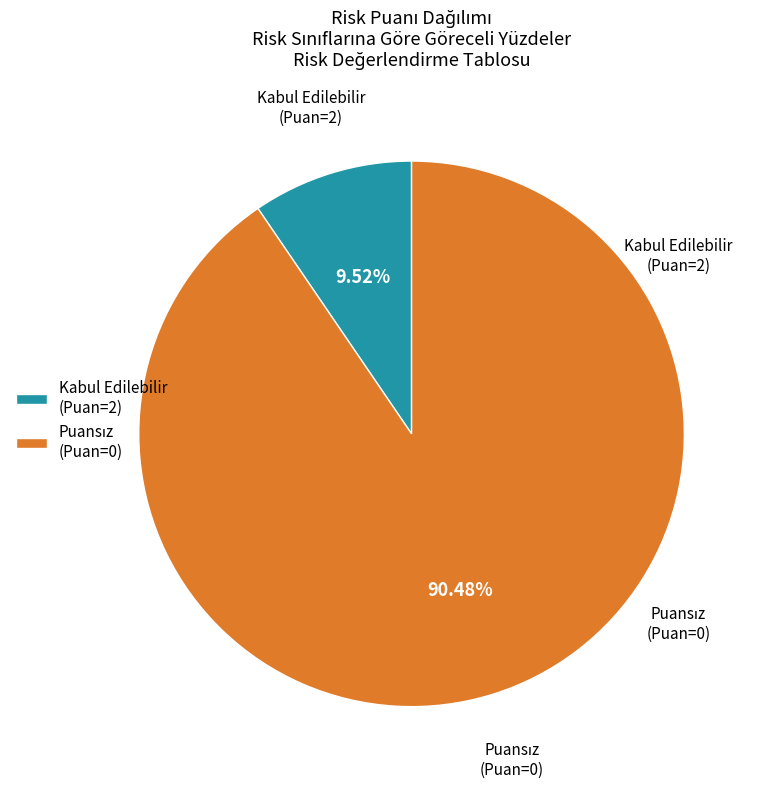

Count the number of slices in the pie.

2